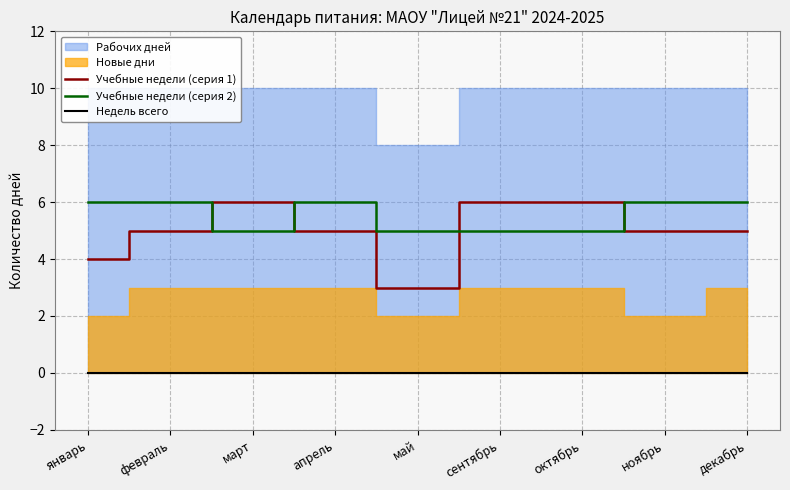

What is the label of the 5th point from the left?

май